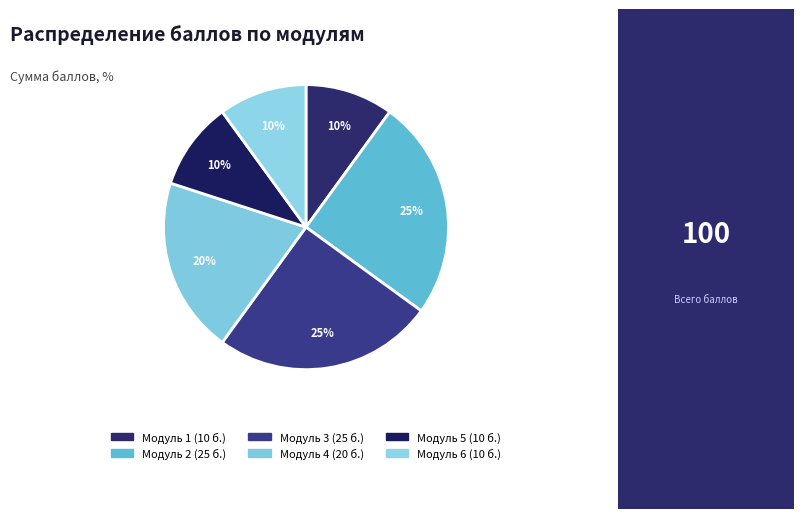

Which category has the biggest portion of the pie?

Модуль 2 – 3D сканирование